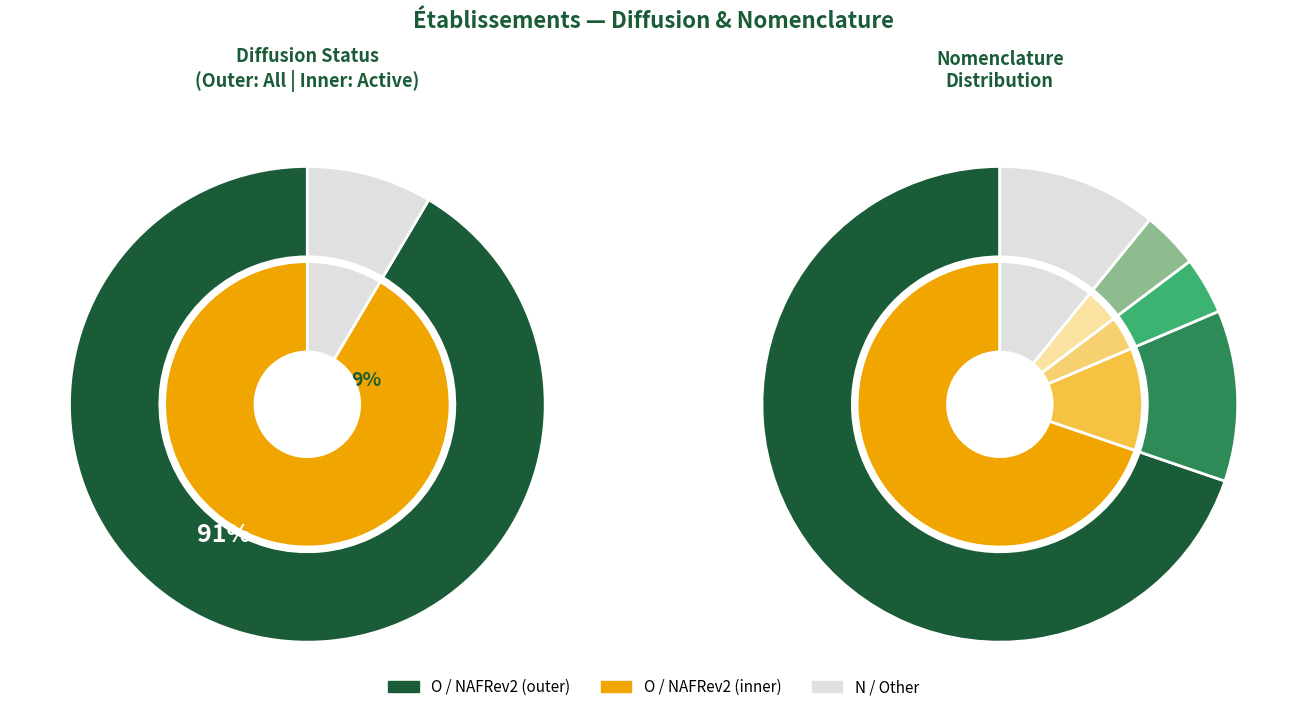

Is it true that N is 9% of the pie?

True